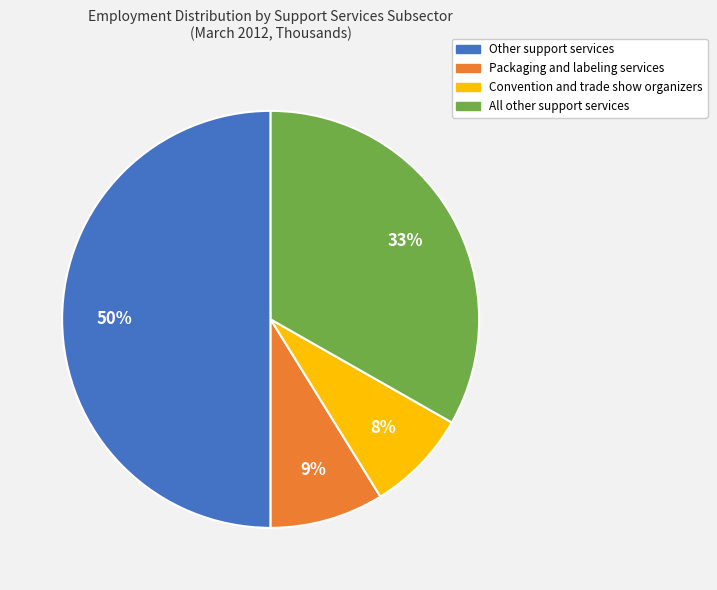

To the nearest percent, what is the average slice percentage?

25%